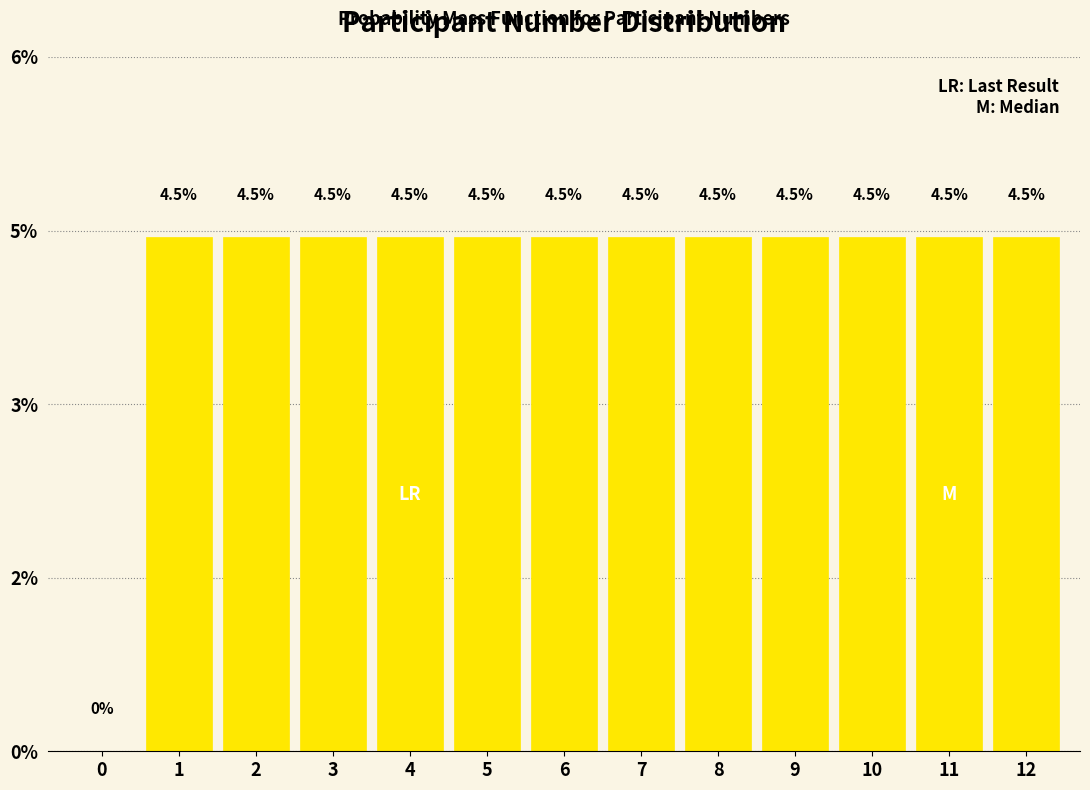

Are the bars horizontal?

No